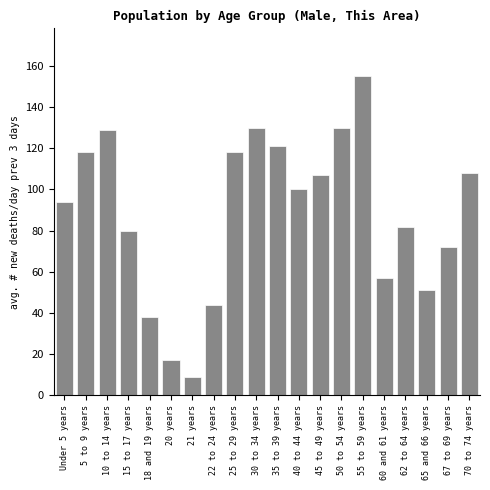

Reading right to left, transcribe all the data shown in this chart.

108	72	51	82	57	155	130	107	100	121	130	118	44	9	17	38	80	129	118	94